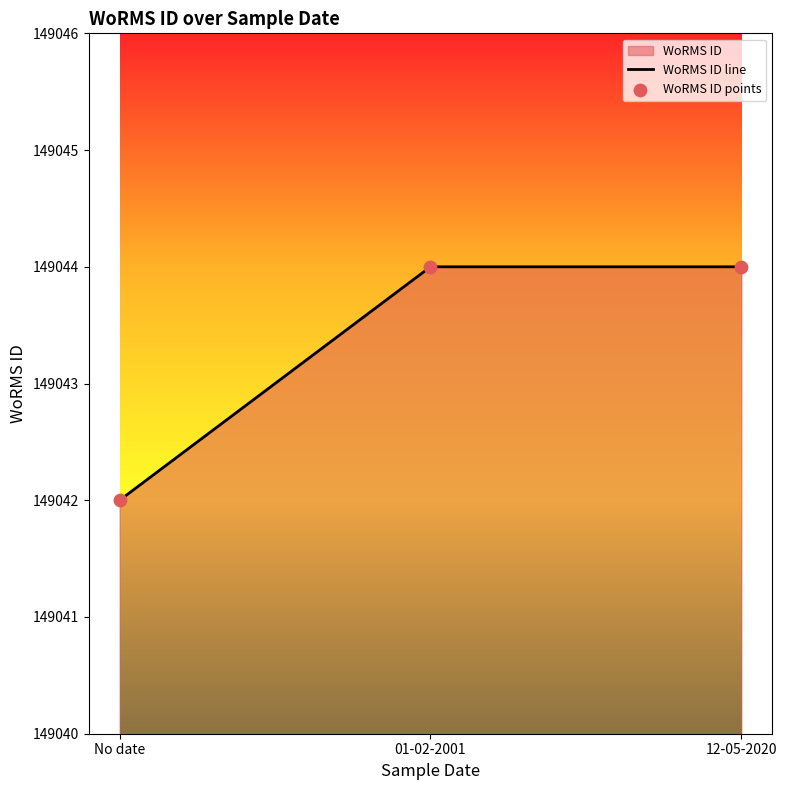

What is the change in value from No date to 01-02-2001?

+2